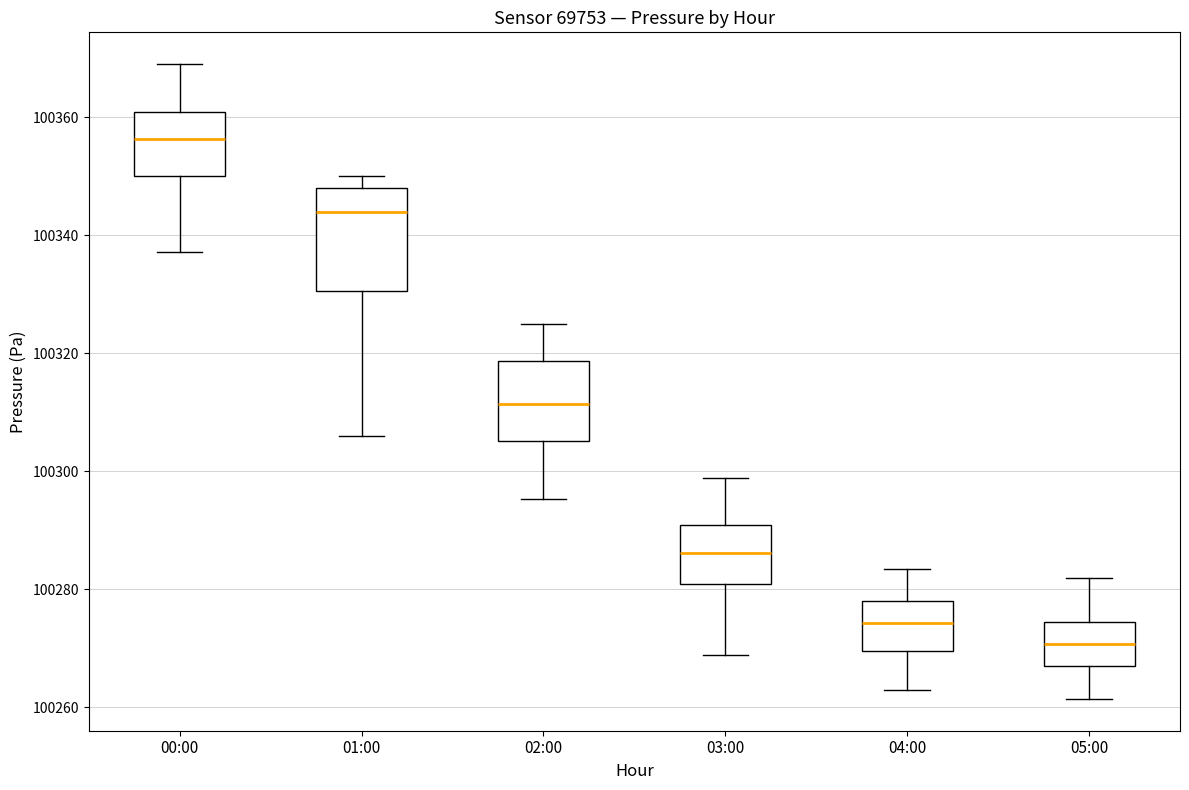

Which box is the tallest, from its lower edge to its upper edge?

01:00